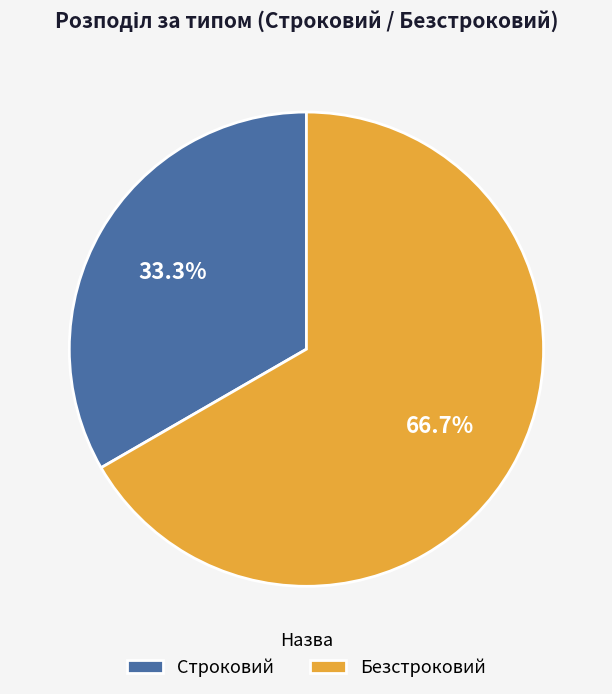

Is there a majority slice in this chart?

Yes